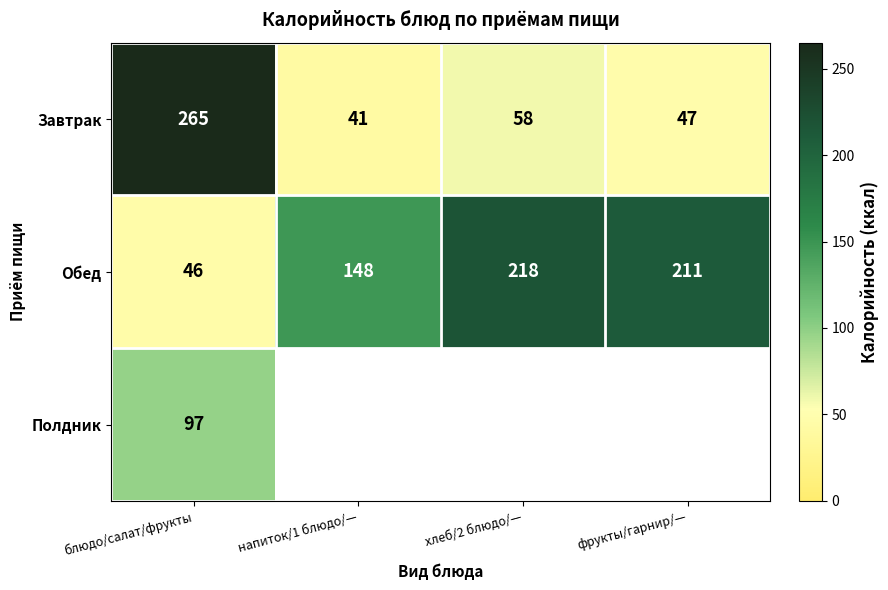

Is it true that Обед equals 218 at хлеб/2 блюдо/—?

True